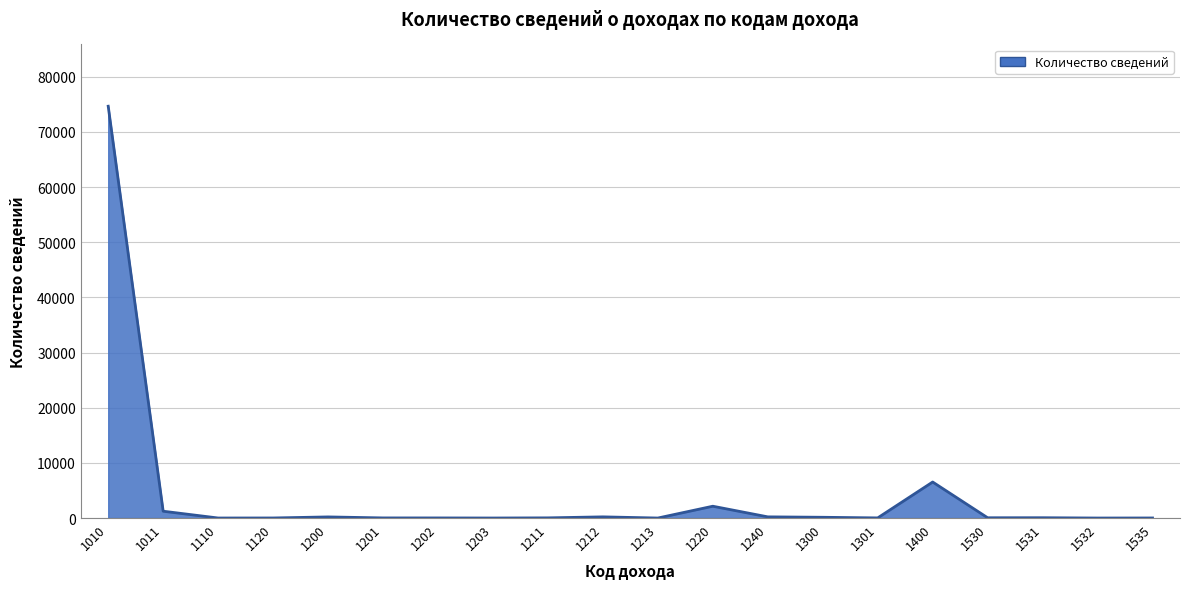

At which label is the value closest to 37323?

1400